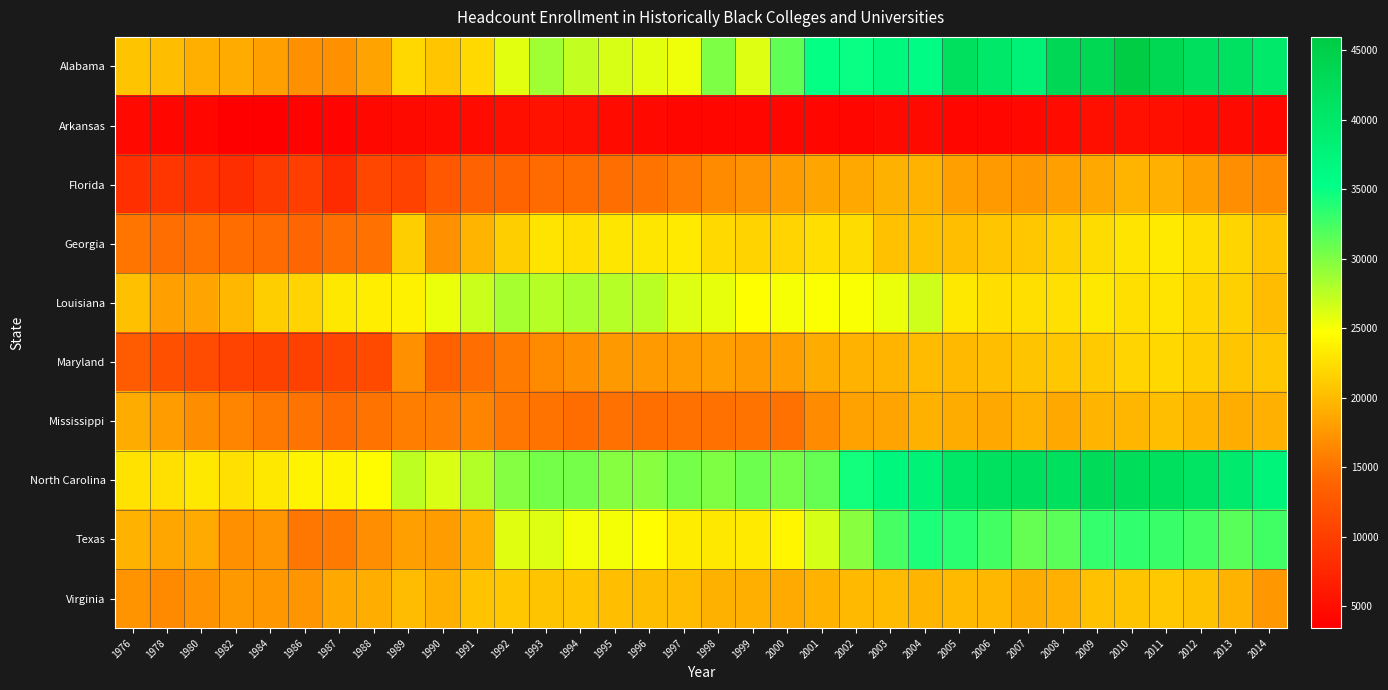

Which label corresponds to the smallest value in the chart?

1984